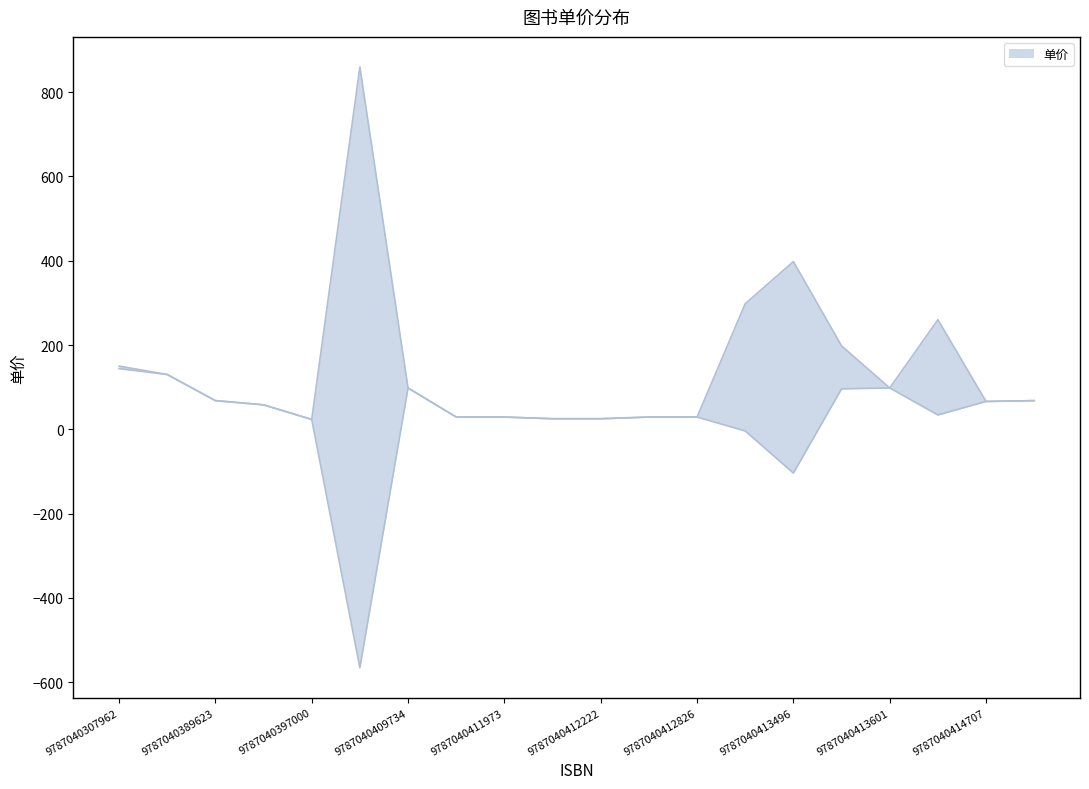

List the labels in order of value, largest first.

9787040403268, 9787040413496, 9787040413489, 9787040414134, 9787040413595, 9787040307962, 9787040329636, 9787040409734, 9787040413601, 9787040389623, 9787040414820, 9787040414707, 9787040396324, 9787040411928, 9787040411973, 9787040412819, 9787040412826, 9787040412215, 9787040412222, 9787040397000